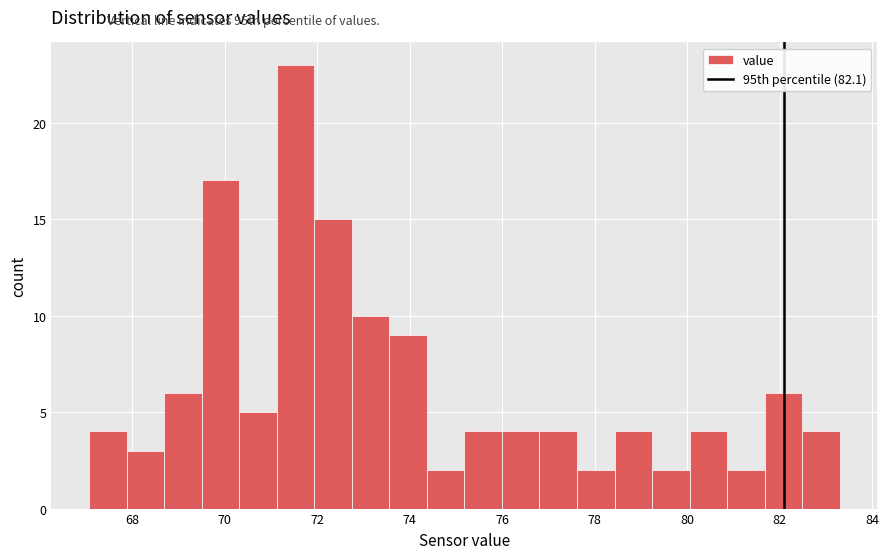

Reading left to right, list every bar in this chart as the range it spans on the x-axis followed by its height. Neither the bar edges nor the heights are printed on the chart, so give them approximately, as read against the axes.

67.0 to 67.8: 4
67.8 to 68.6: 3
68.6 to 69.6: 6
69.6 to 70.4: 17
70.4 to 71.2: 5
71.2 to 72.0: 23
72.0 to 72.8: 15
72.8 to 73.6: 10
73.6 to 74.4: 9
74.4 to 75.2: 2
75.2 to 76.0: 4
76.0 to 76.8: 4
76.8 to 77.6: 4
77.6 to 78.4: 2
78.4 to 79.2: 4
79.2 to 80.0: 2
80.0 to 80.8: 4
80.8 to 81.6: 2
81.6 to 82.4: 6
82.4 to 83.4: 4